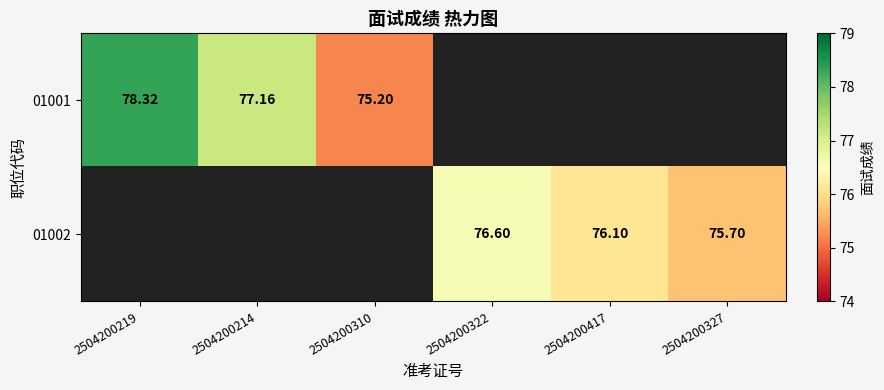

Is the value of 01002 at 2504200322 greater than the value of 01001 at 2504200214?

No